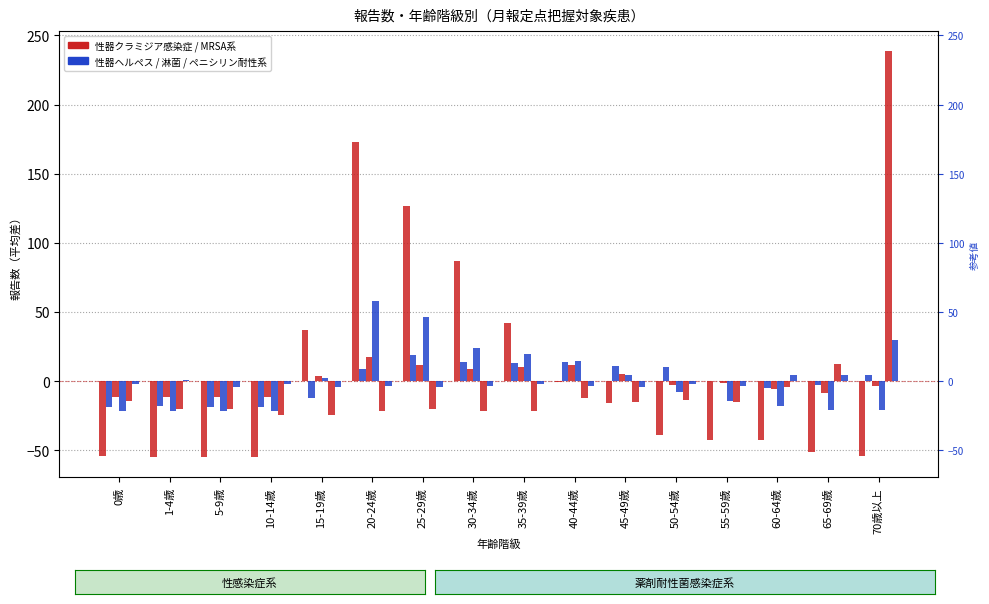

How many values in the 淋菌感染症 series exceed -7?

7